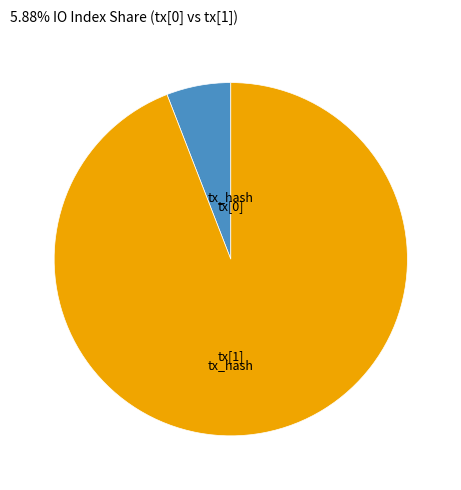

How many segments does this pie chart have?

2